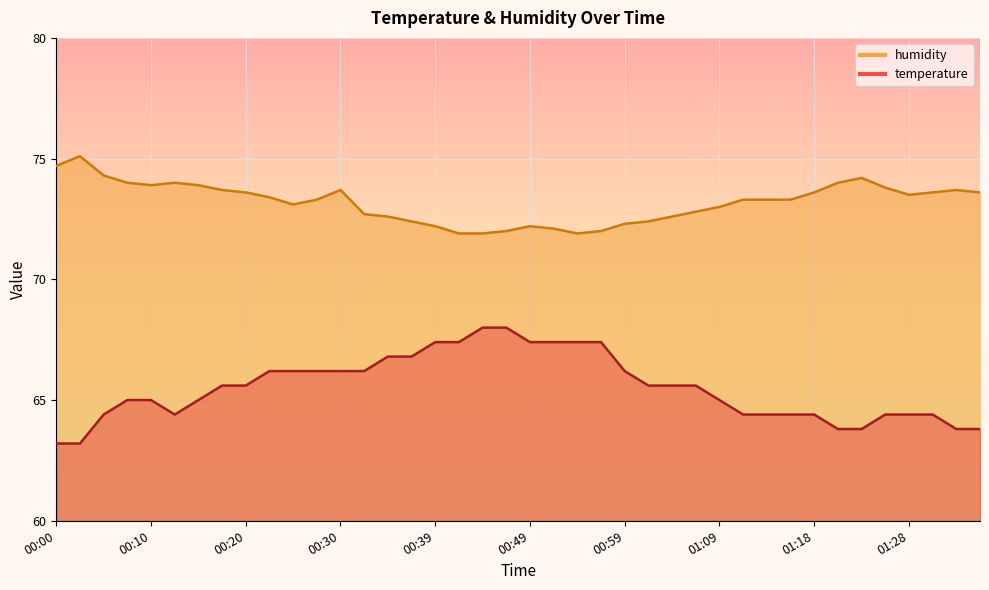

At which label is humidity closest to 73?

01:09